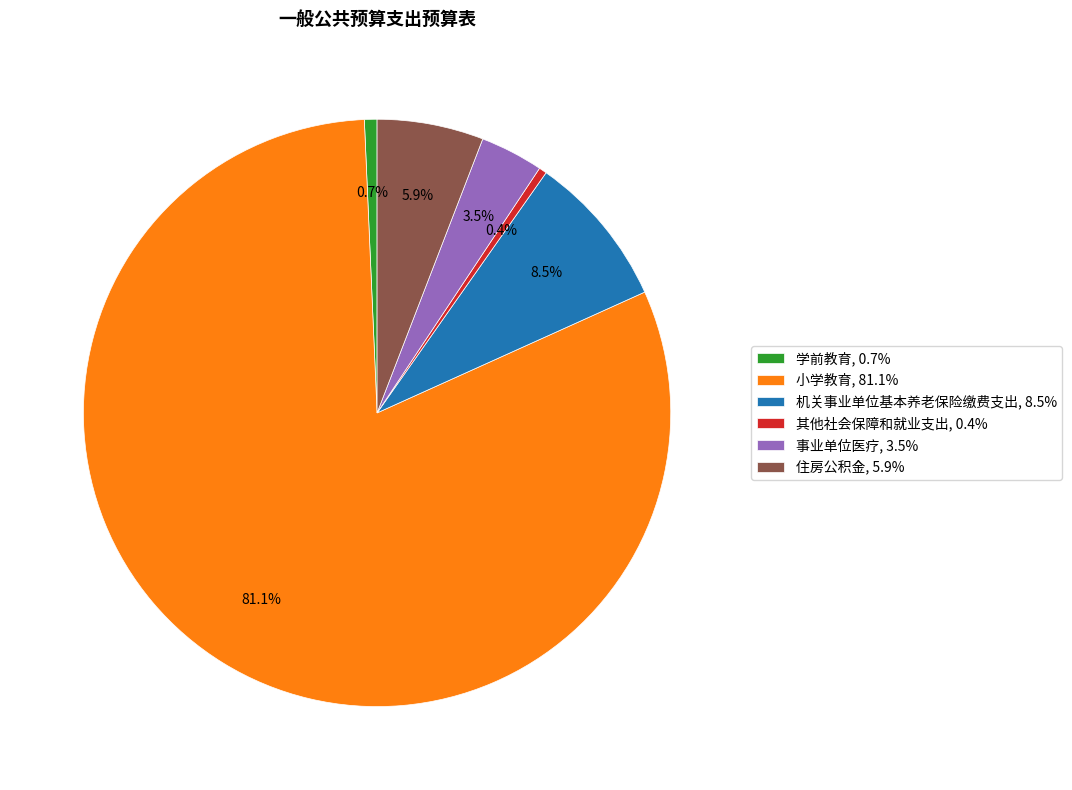

Is there any slice that represents more than half of the pie?

Yes